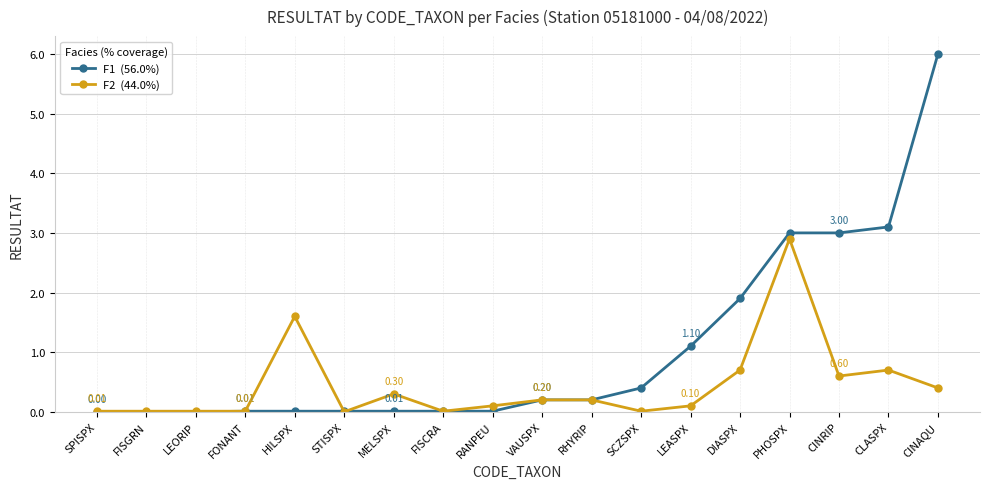

At which category is the sum across all series the highest?

CINAQU